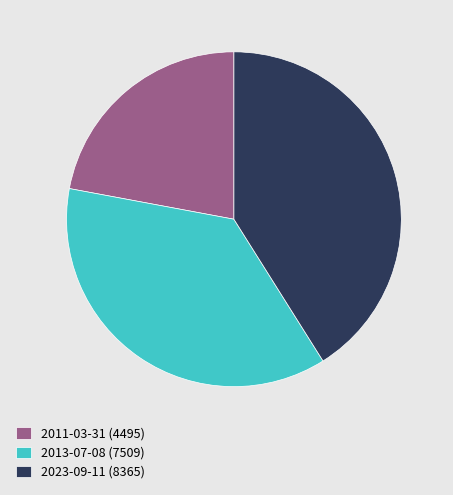

Approximately how many times larger is the value at 2013-07-08 compared to 2023-09-11?

0.9